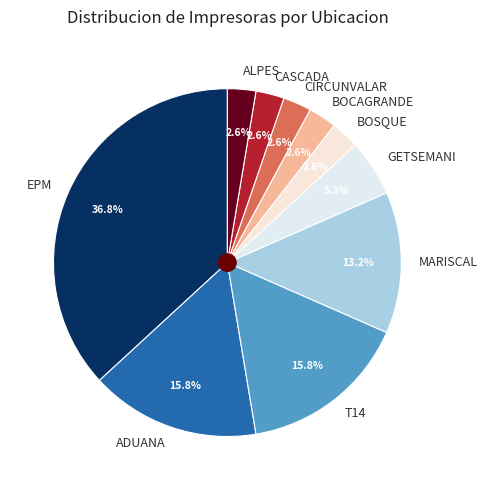

How many segments does this pie chart have?

10